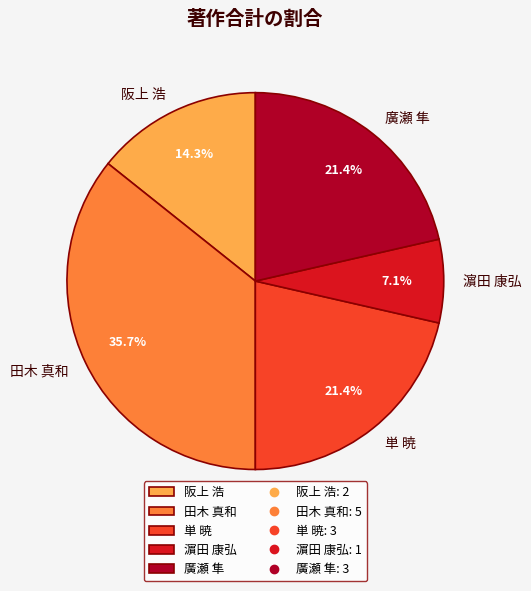

What is the total percentage of 単 暁 and 阪上 浩?

35.7%